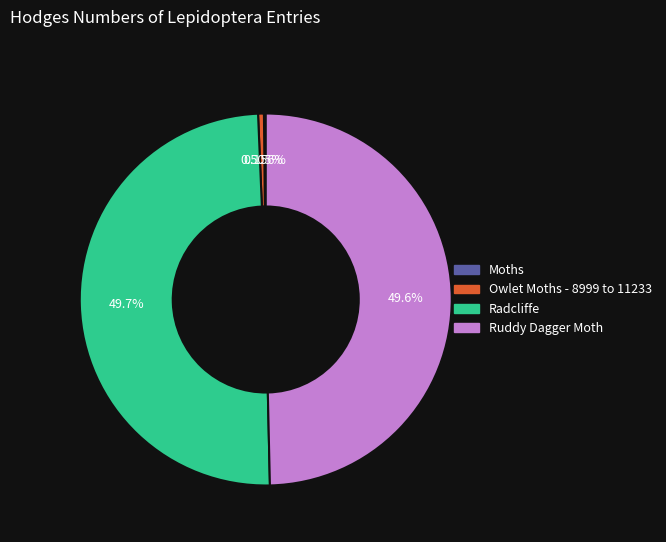

Does any single category account for the majority?

No